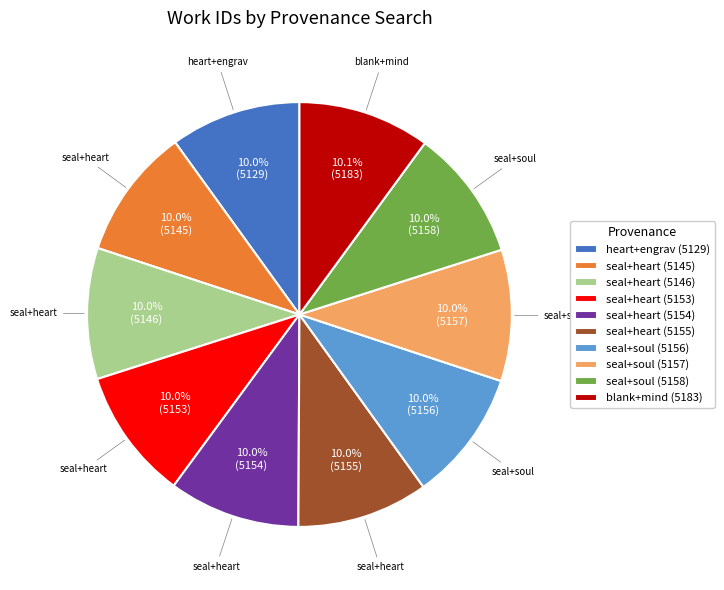

Approximately how many times larger is the value at blank+mind (5183) compared to seal+heart (5154)?

1.0